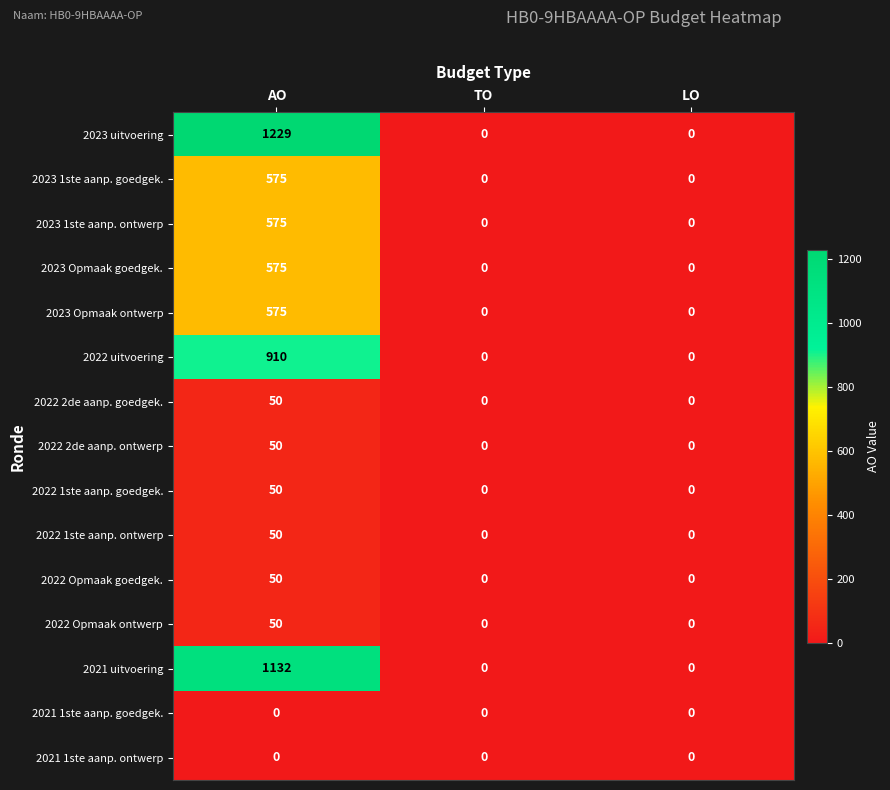

Is it true that 2022 uitvoering equals 910 at AO?

True